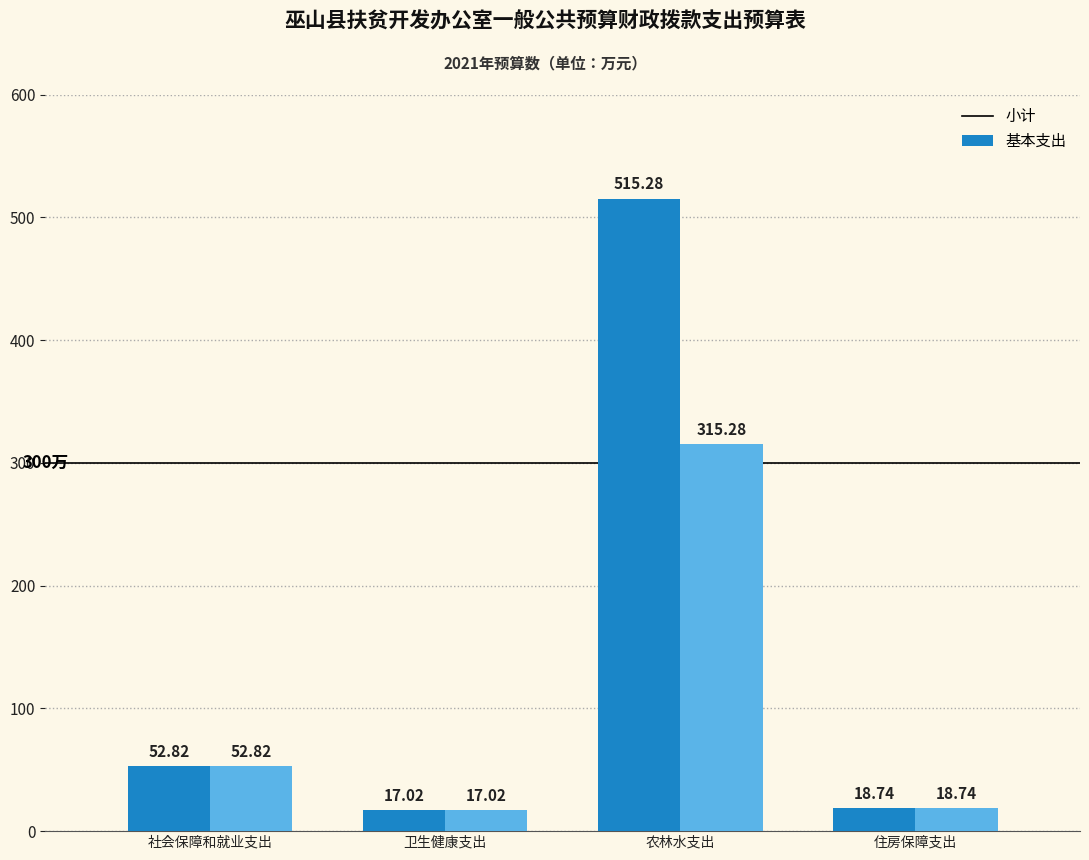

How many series are shown in this chart?

2